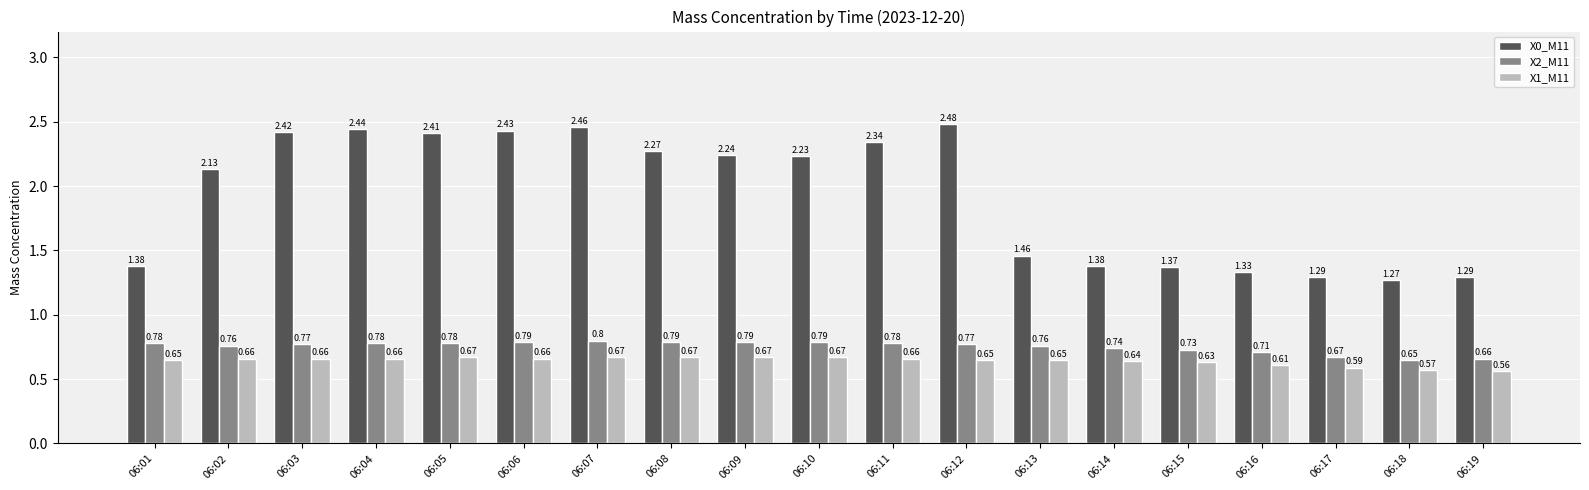

What is the spread (max minus min) of values at 06:04?

1.8